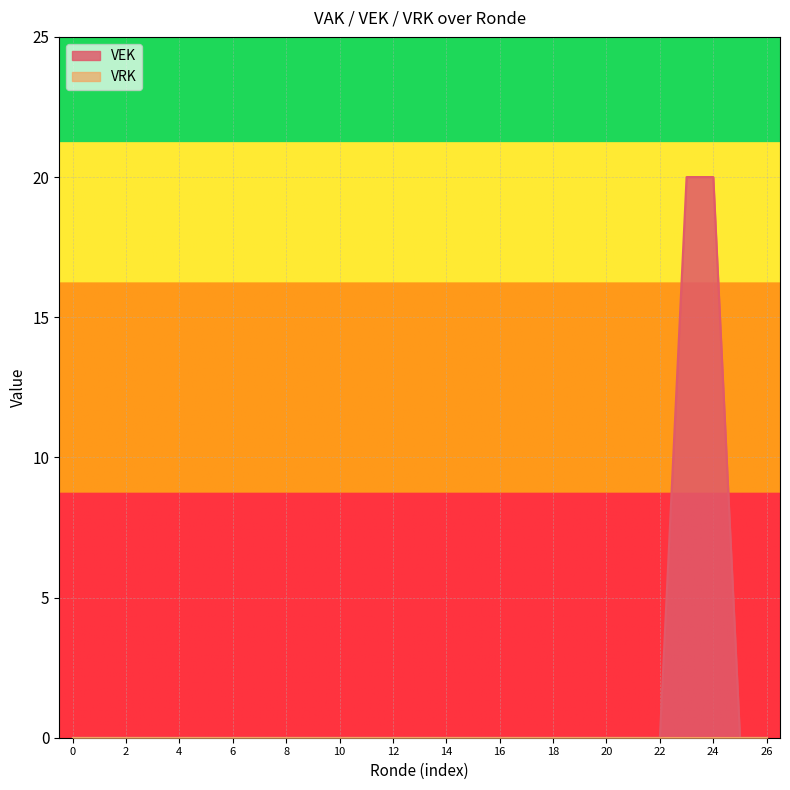

What is the sum of all values?

40